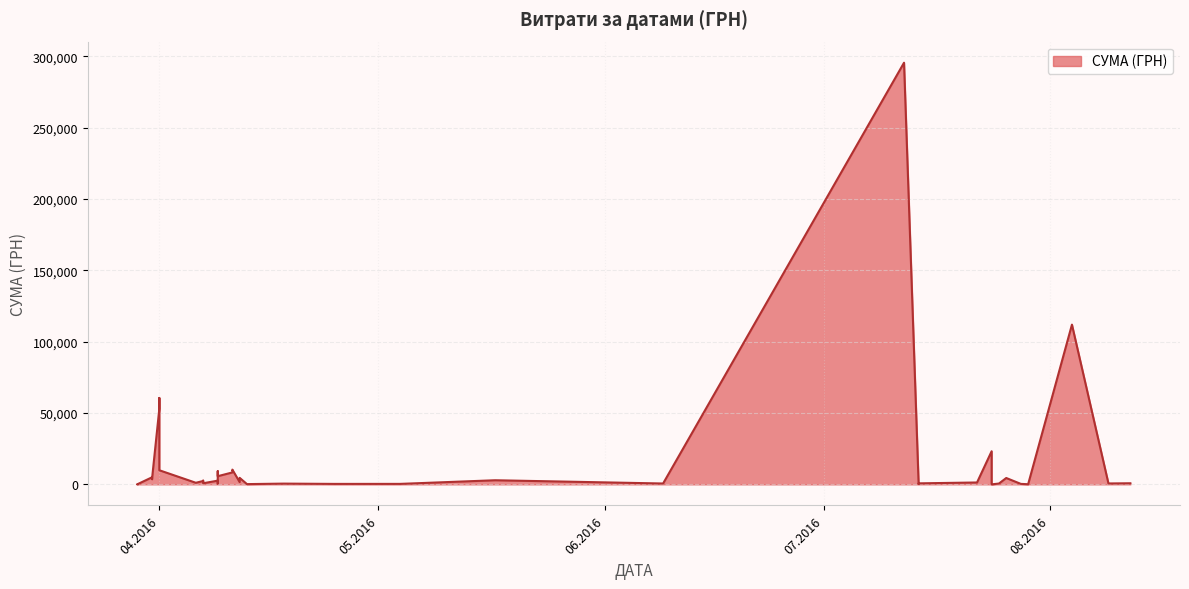

What is the minimum value shown in the chart?

11.2